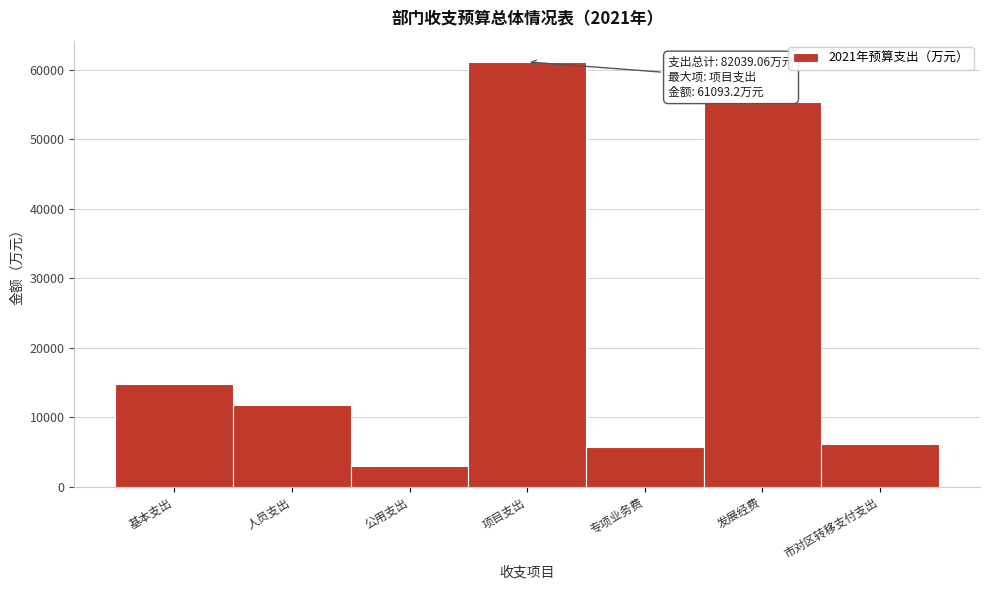

Reading left to right, what are all the values shown in this chart?

基本支出=14764.9	人员支出=11808.4	公用支出=2956.5	项目支出=61093.2	专项业务费=5766.2	发展经费=55327.0	市对区转移支付支出=6181.0